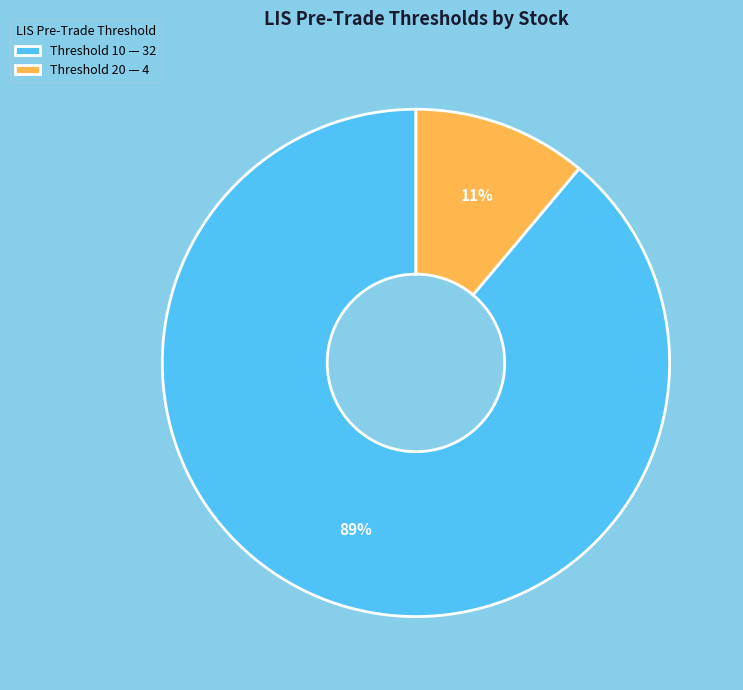

Is there a majority slice in this chart?

Yes